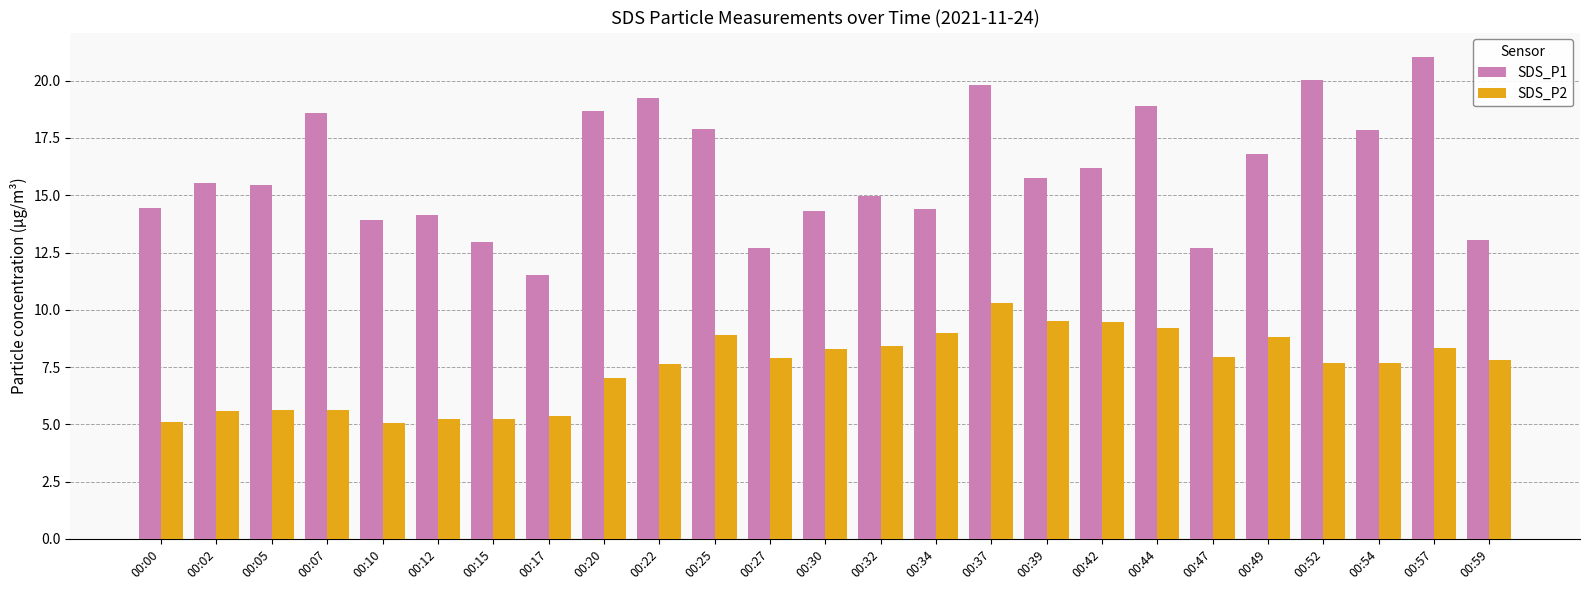

What is the difference between the maximum and second lowest values in the SDS_P2 series?

5.2